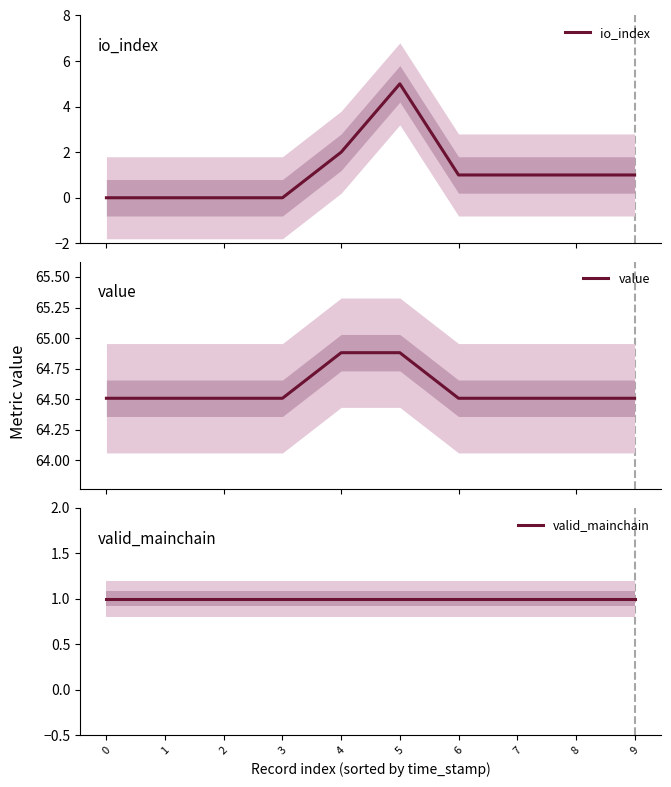

True or false: io_index and value intersect in this chart.

False